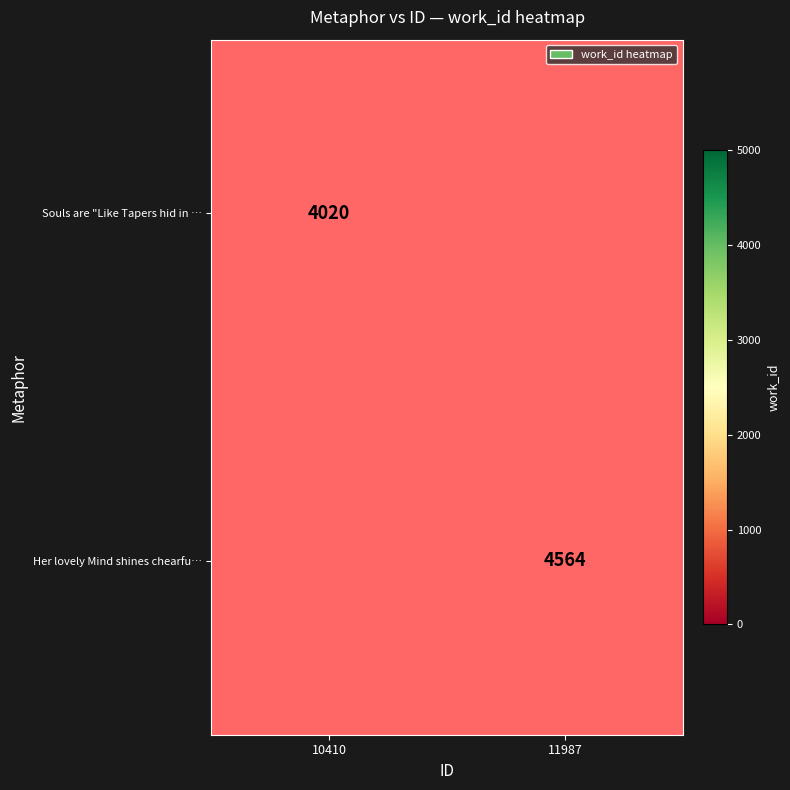

Is it true that Souls are "Like Tapers hid in … equals 4020 at 10410?

True